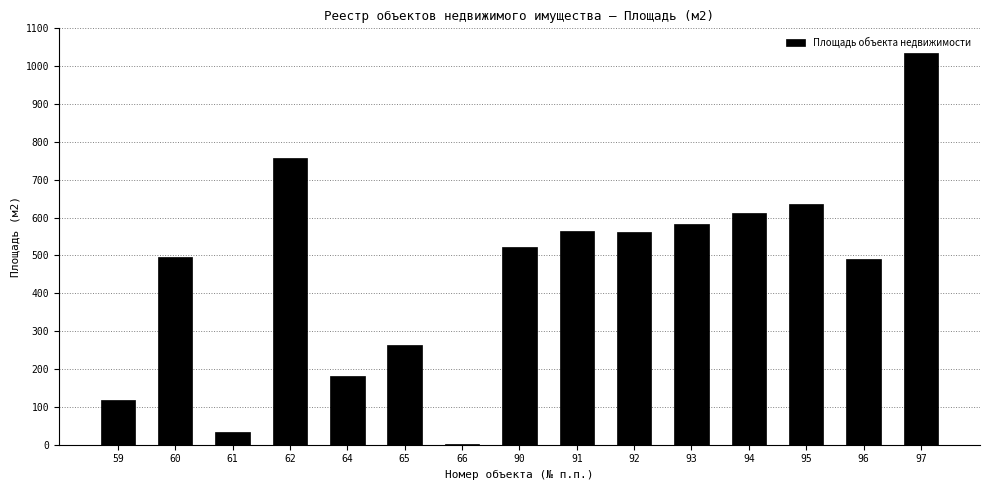

What is the change in value from 91 to 97?

+470.0